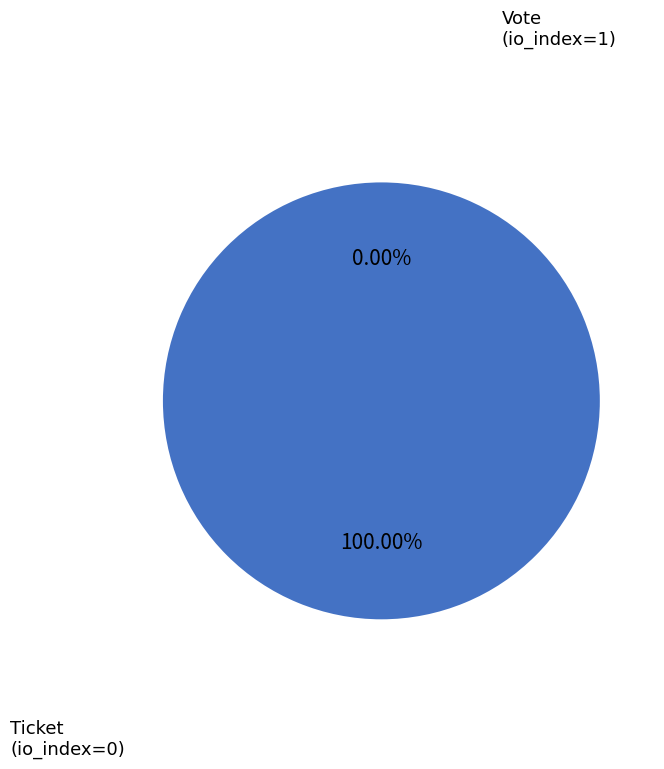

What is the smallest slice in the pie chart?

Ticket (io_index=0)